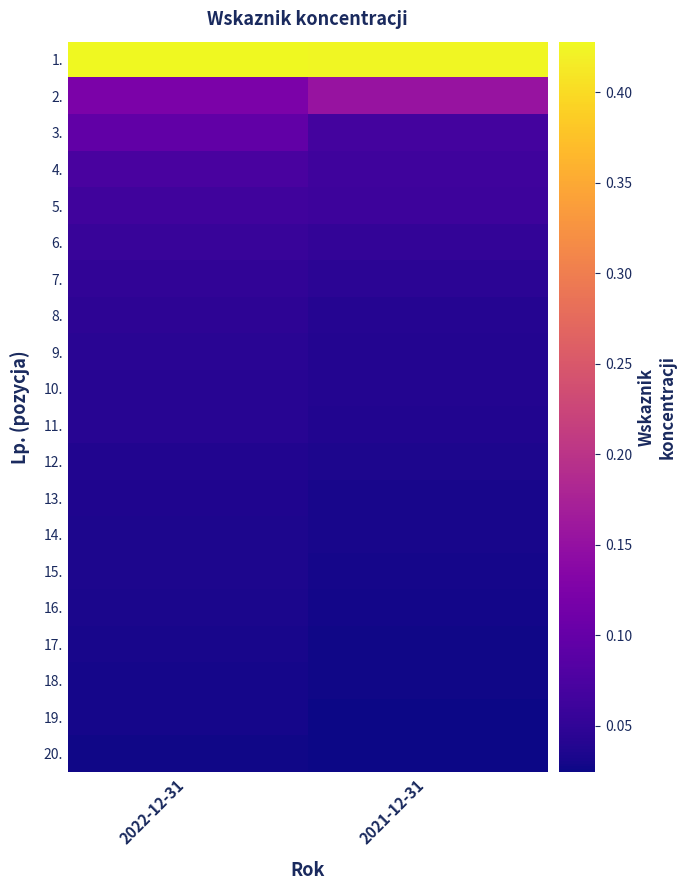

Reading left to right, transcribe all the data shown in this chart.

1.: 2022-12-31=0.4	2021-12-31=0.4
2.: 2022-12-31=0.1	2021-12-31=0.2
3.: 2022-12-31=0.1	2021-12-31=0.1
4.: 2022-12-31=0.1	2021-12-31=0.1
5.: 2022-12-31=0.1	2021-12-31=0.1
6.: 2022-12-31=0.1	2021-12-31=0.1
7.: 2022-12-31=0.1	2021-12-31=0.0
8.: 2022-12-31=0.0	2021-12-31=0.0
9.: 2022-12-31=0.0	2021-12-31=0.0
10.: 2022-12-31=0.0	2021-12-31=0.0
11.: 2022-12-31=0.0	2021-12-31=0.0
12.: 2022-12-31=0.0	2021-12-31=0.0
13.: 2022-12-31=0.0	2021-12-31=0.0
14.: 2022-12-31=0.0	2021-12-31=0.0
15.: 2022-12-31=0.0	2021-12-31=0.0
16.: 2022-12-31=0.0	2021-12-31=0.0
17.: 2022-12-31=0.0	2021-12-31=0.0
18.: 2022-12-31=0.0	2021-12-31=0.0
19.: 2022-12-31=0.0	2021-12-31=0.0
20.: 2022-12-31=0.0	2021-12-31=0.0